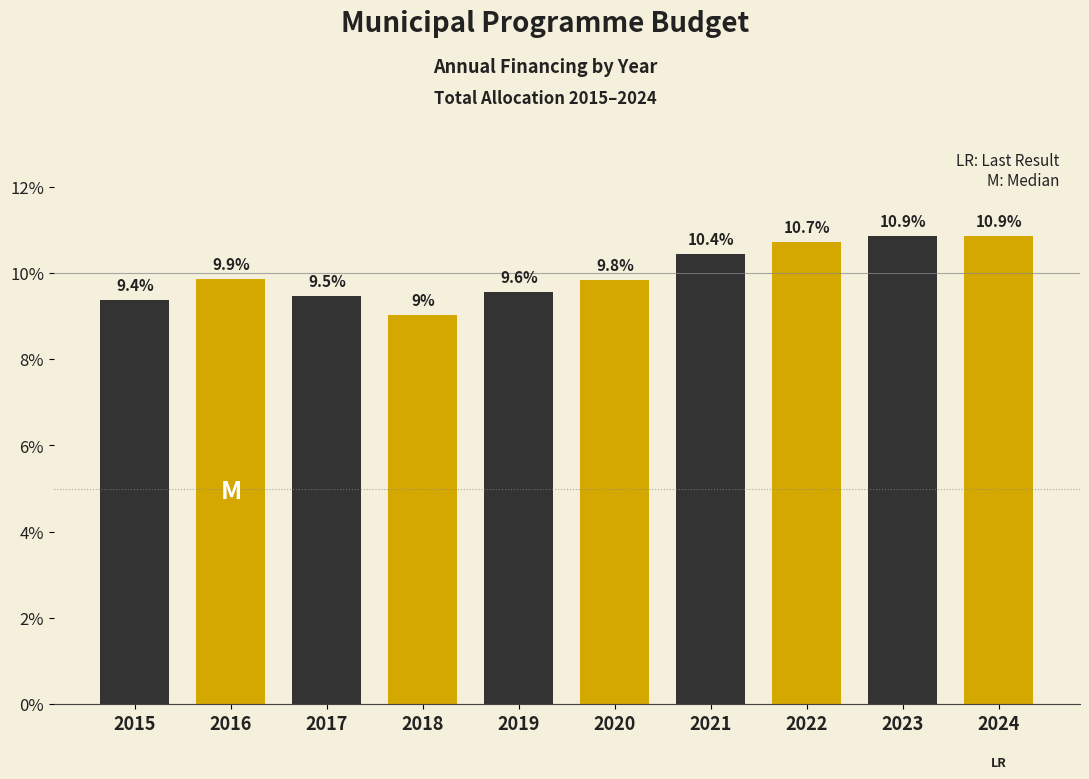

Reading right to left, transcribe all the data shown in this chart.

10.9	10.9	10.7	10.4	9.8	9.6	9.0	9.5	9.9	9.4